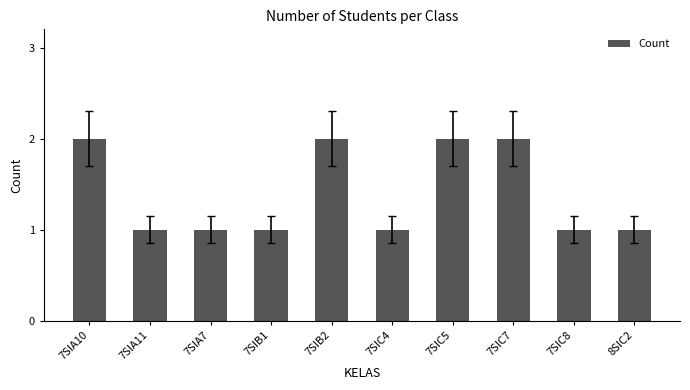

Reading left to right, list all the values displayed in this chart.

7SIA10=2	7SIA11=1	7SIA7=1	7SIB1=1	7SIB2=2	7SIC4=1	7SIC5=2	7SIC7=2	7SIC8=1	8SIC2=1